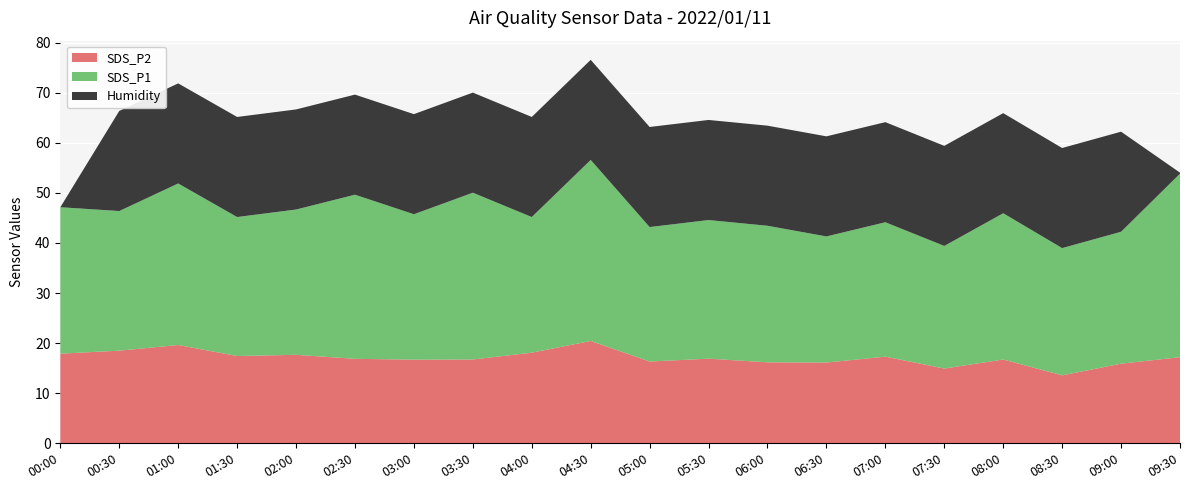

What is the total value across all series at 07:00?

64.1